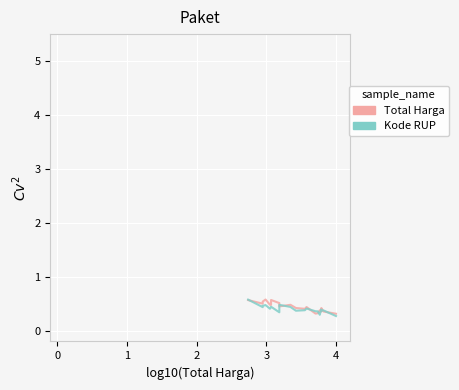

Between which two adjacent categories do Total Harga and Kode RUP first intersect?

0 and 1